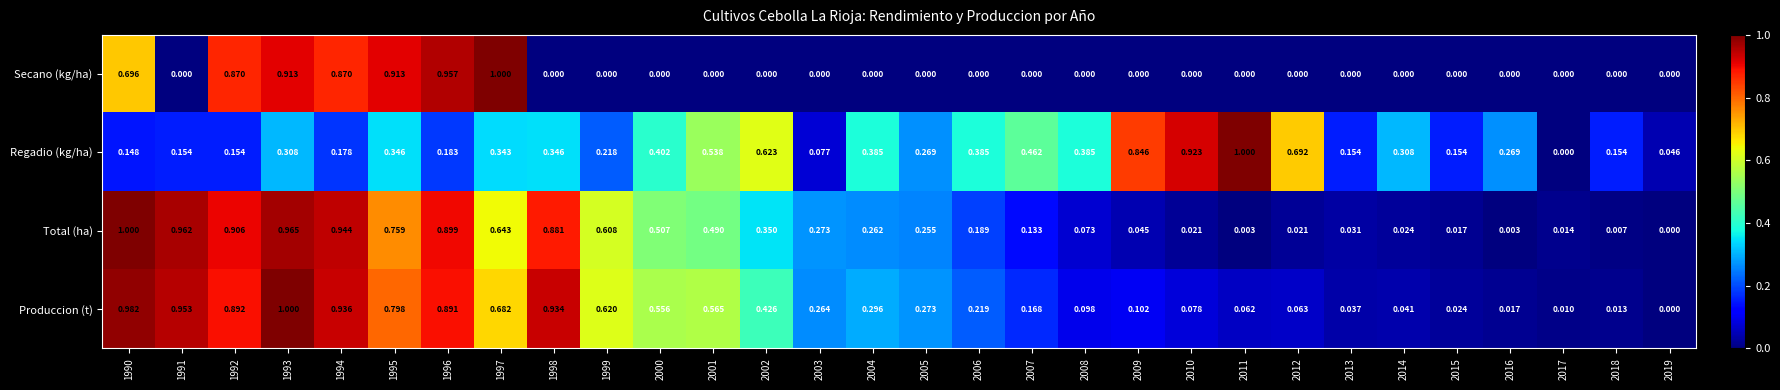

What is the total value across all series at 2009?

1.0